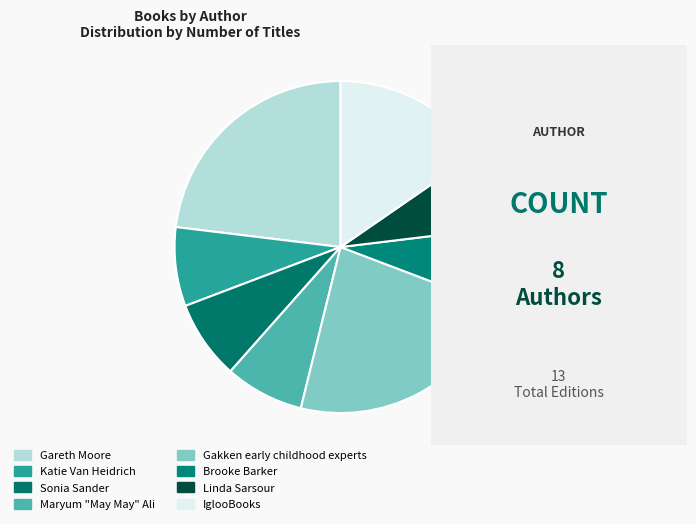

Count the number of slices in the pie.

8